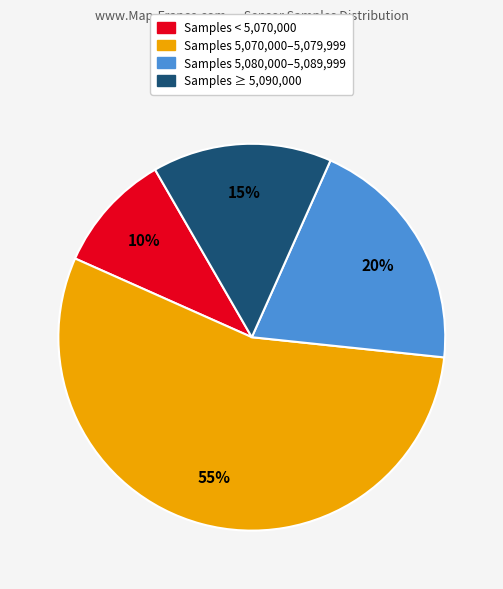

To the nearest percent, what is the difference between the largest and smallest slice percentages?

45%